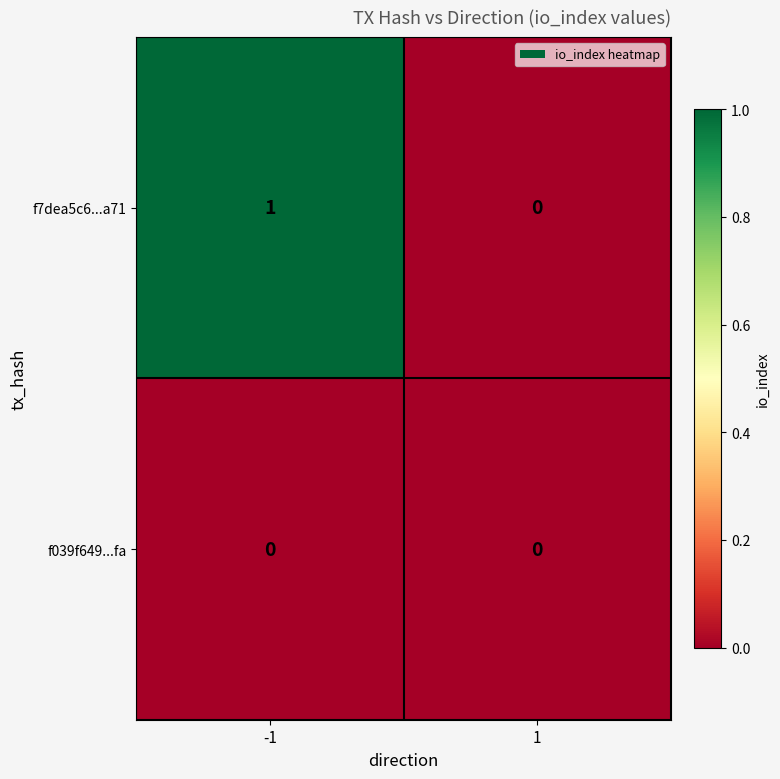

What is the total value across all series at -1?

1